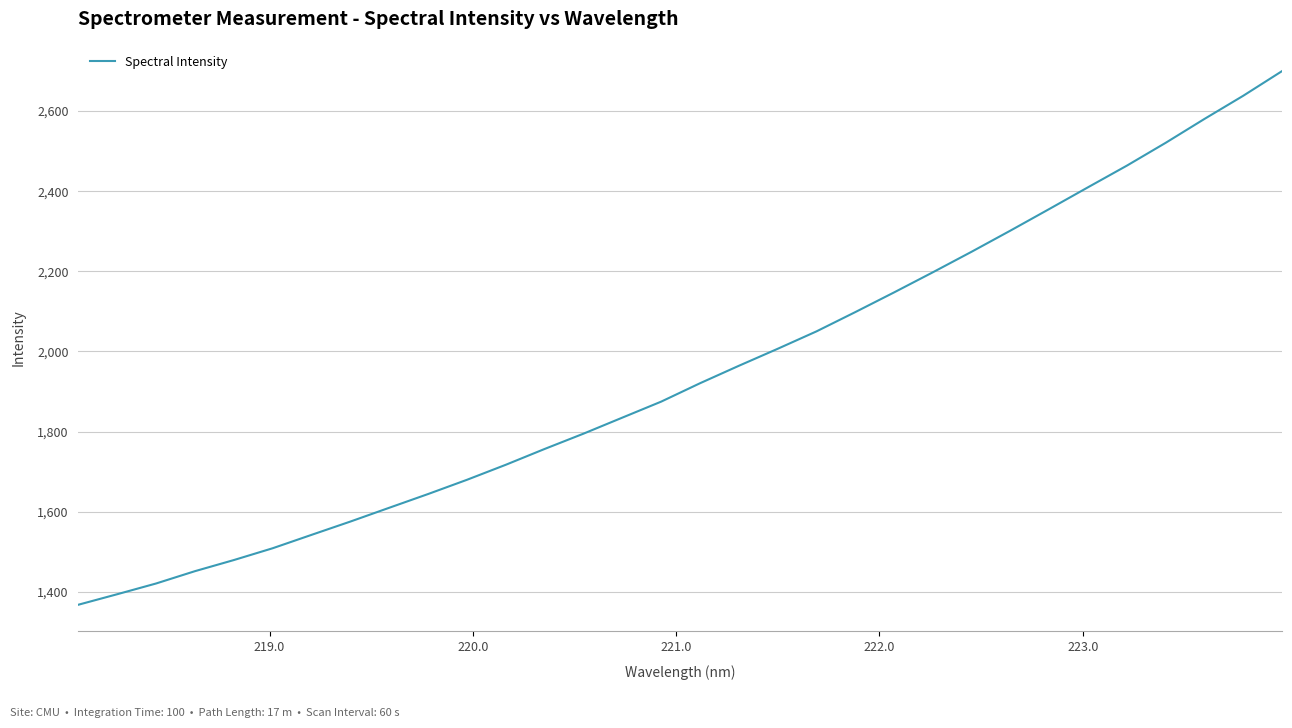

What is the difference between the maximum and minimum values?

1331.5